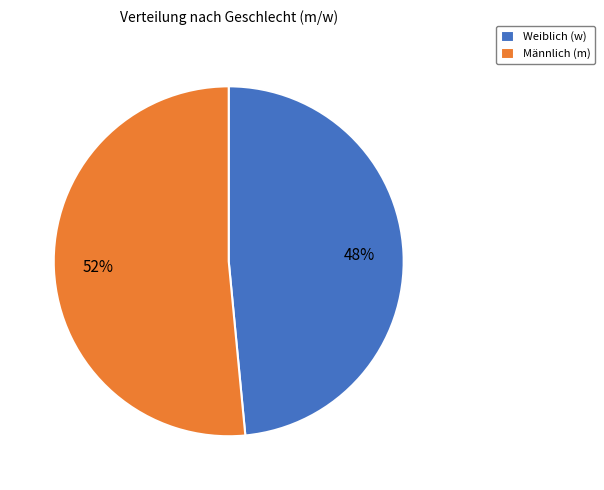

Which category accounts for the majority?

Männlich (m)